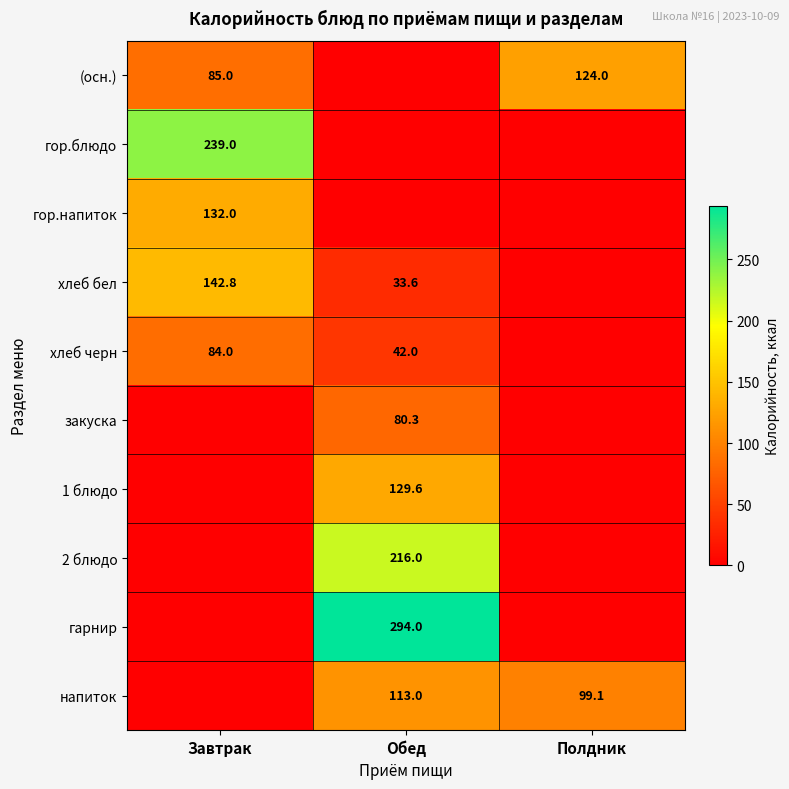

True or false: гор.напиток has a value of 132.0 at Завтрак.

True